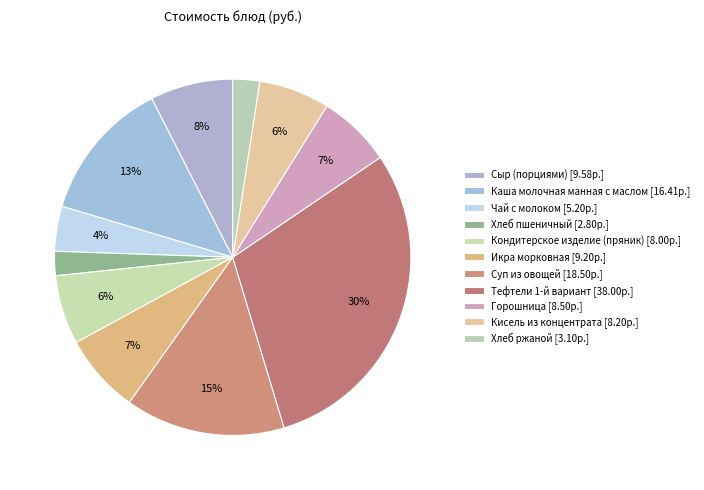

To the nearest percent, what is the difference between the largest and smallest slice percentages?

28%